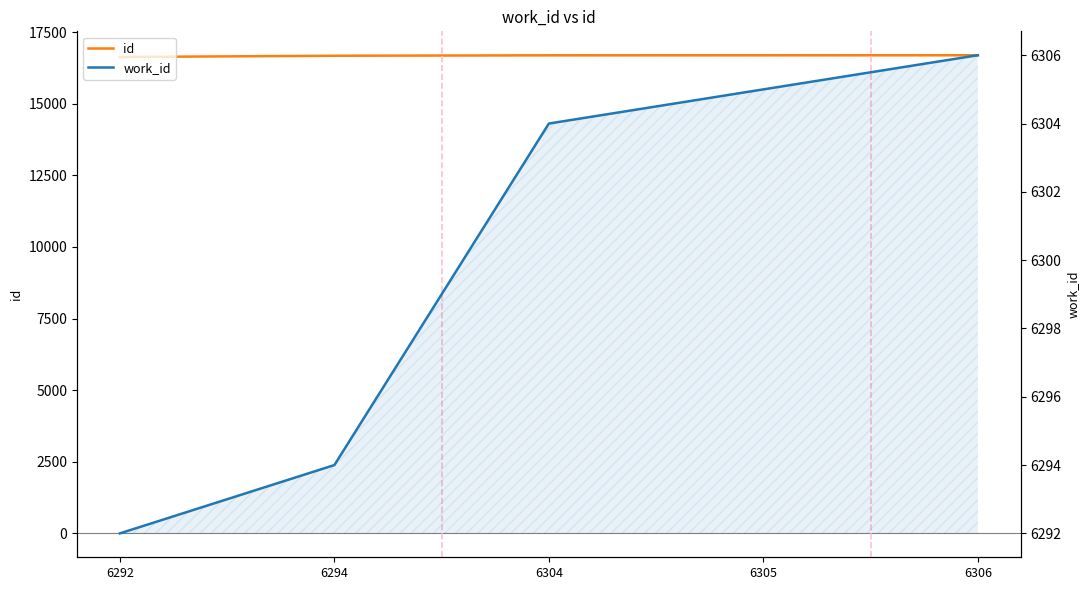

How many data points in id are above 16693?

2